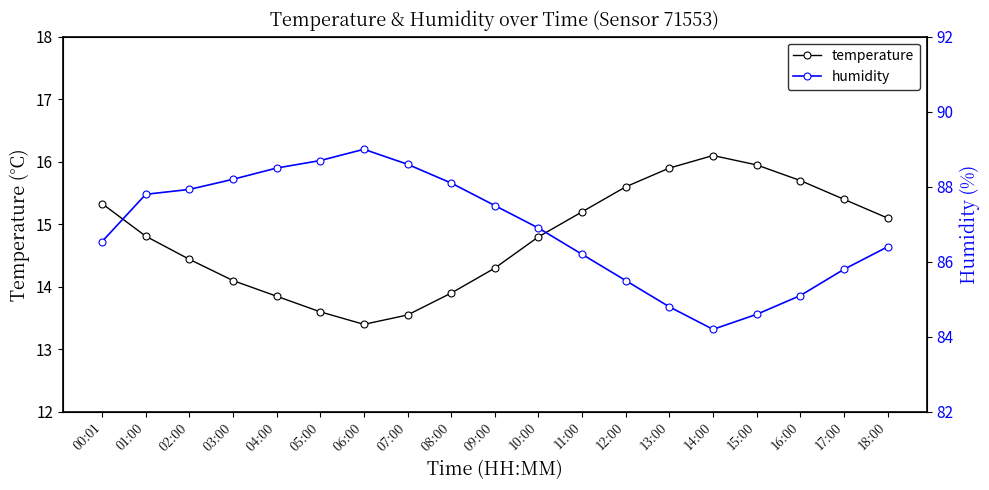

What is the total value across all series at 12:00?

101.1